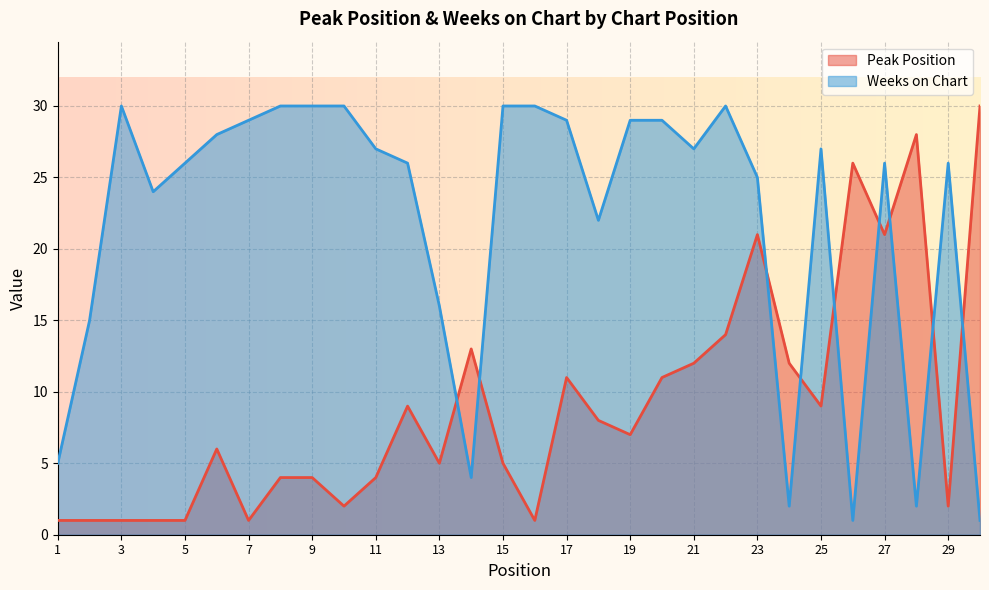

Reading left to right, list all the values displayed in this chart.

Peak Position: 1=1	2=1	3=1	4=1	5=1	6=6	7=1	8=4	9=4	10=2	11=4	12=9	13=5	14=13	15=5	16=1	17=11	18=8	19=7	20=11	21=12	22=14	23=21	24=12	25=9	26=26	27=21	28=28	29=2	30=30
Weeks on Chart: 1=5	2=15	3=30	4=24	5=26	6=28	7=29	8=30	9=30	10=30	11=27	12=26	13=16	14=4	15=30	16=30	17=29	18=22	19=29	20=29	21=27	22=30	23=25	24=2	25=27	26=1	27=26	28=2	29=26	30=1